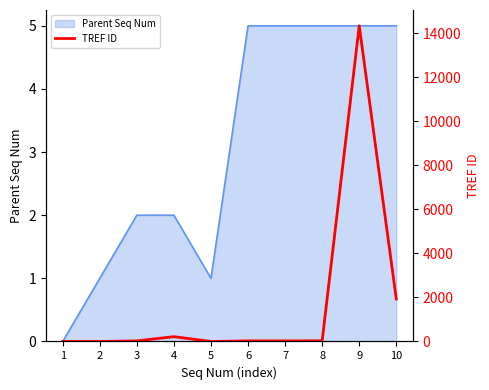

True or false: the data shows 43 at 3.

False